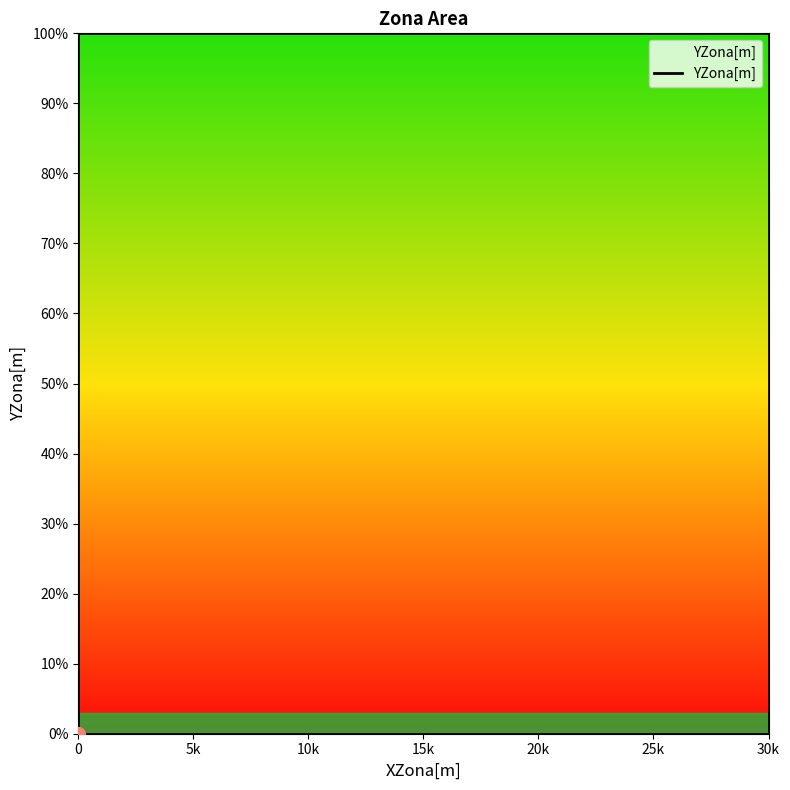

The value at 0 is -15852. True or false?

False